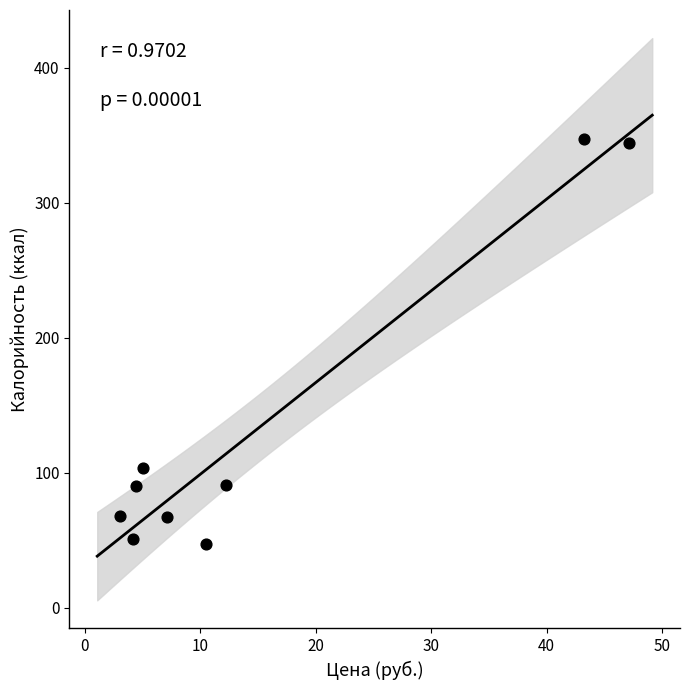

What is the average X value?

15.2